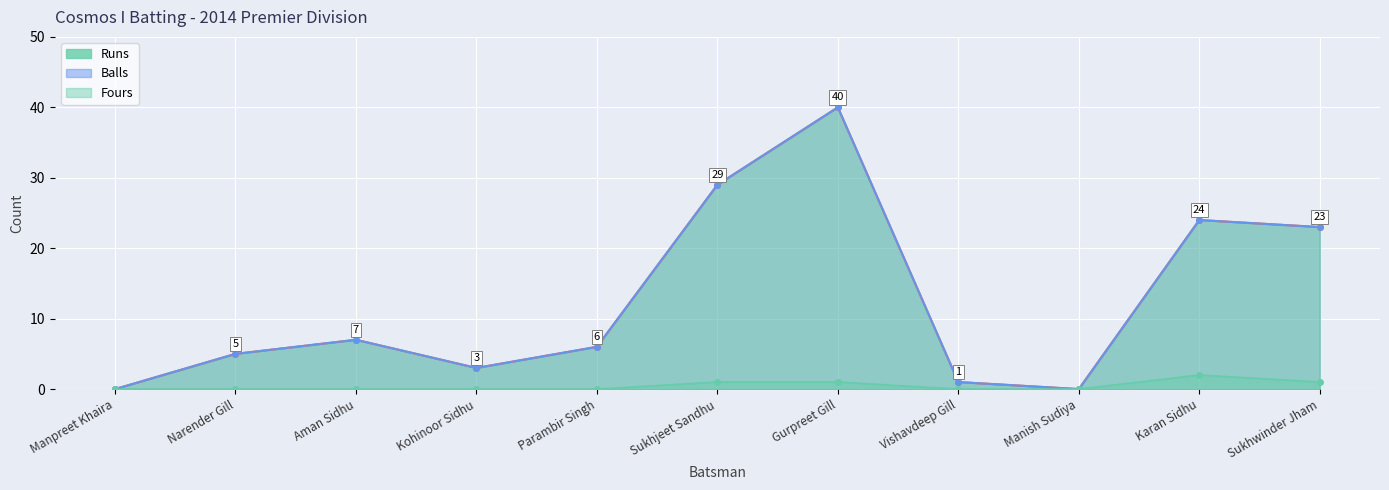

Where is the first local maximum for Runs line?

Aman Sidhu